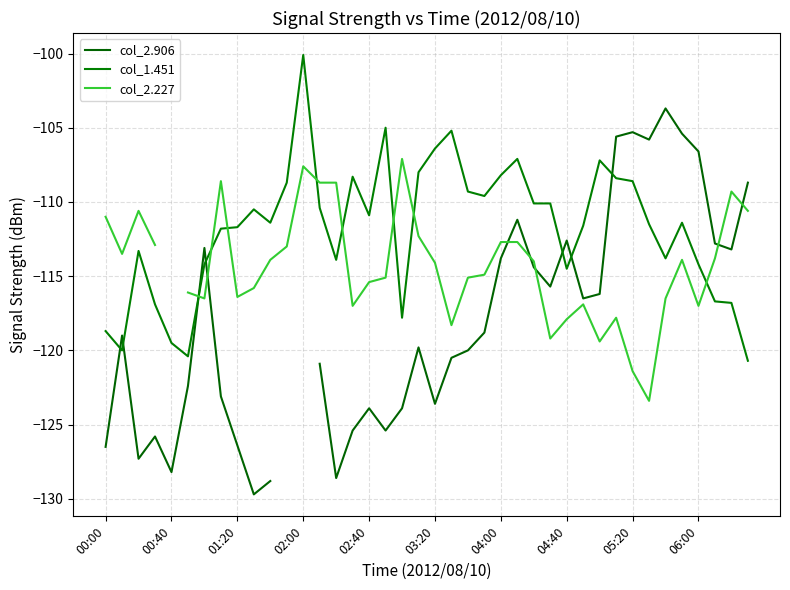

What is the highest value of the col_2.906 series?

-103.7